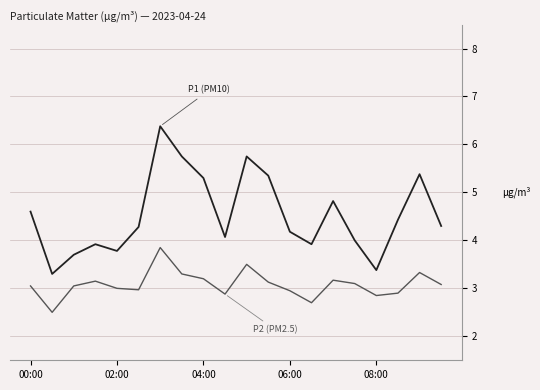

What is the maximum value shown in the chart?

6.4